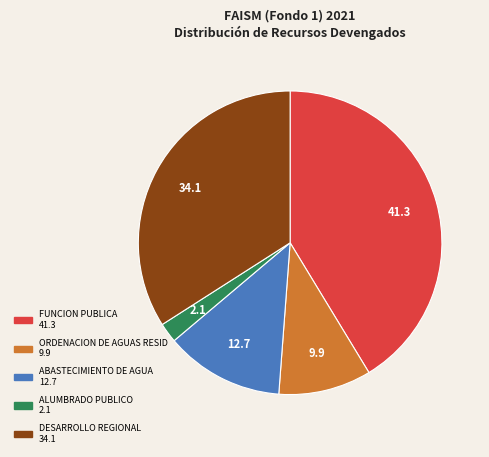

Which slice is the smallest?

ALUMBRADO PUBLICO